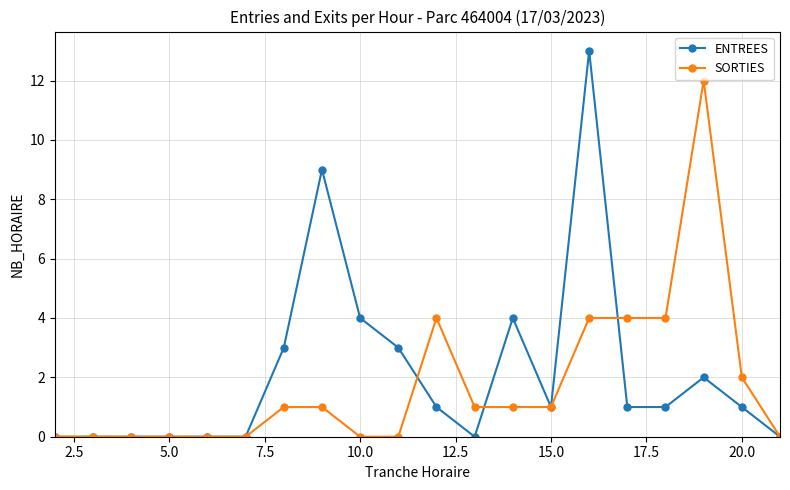

What is the greatest value displayed?

13